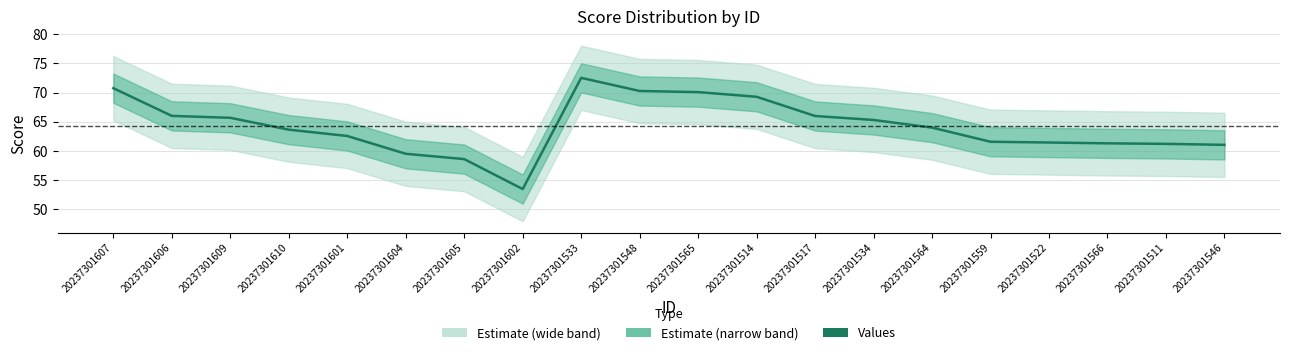

What is the smallest value displayed?

53.5